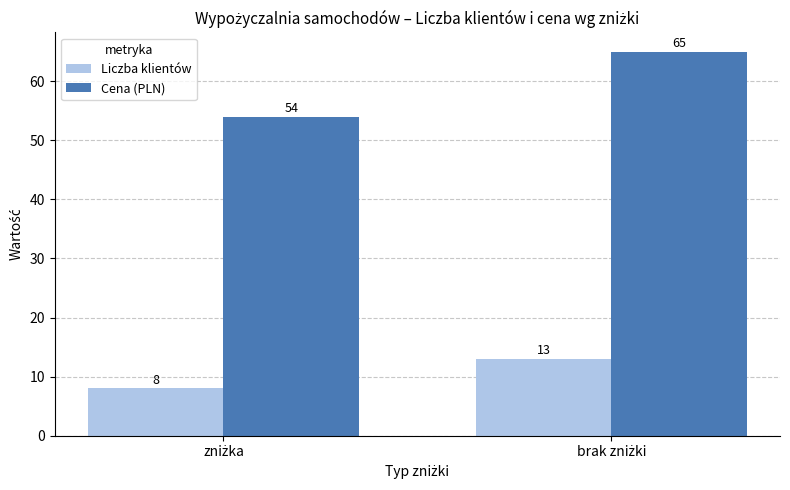

What is the minimum value shown in the chart?

8